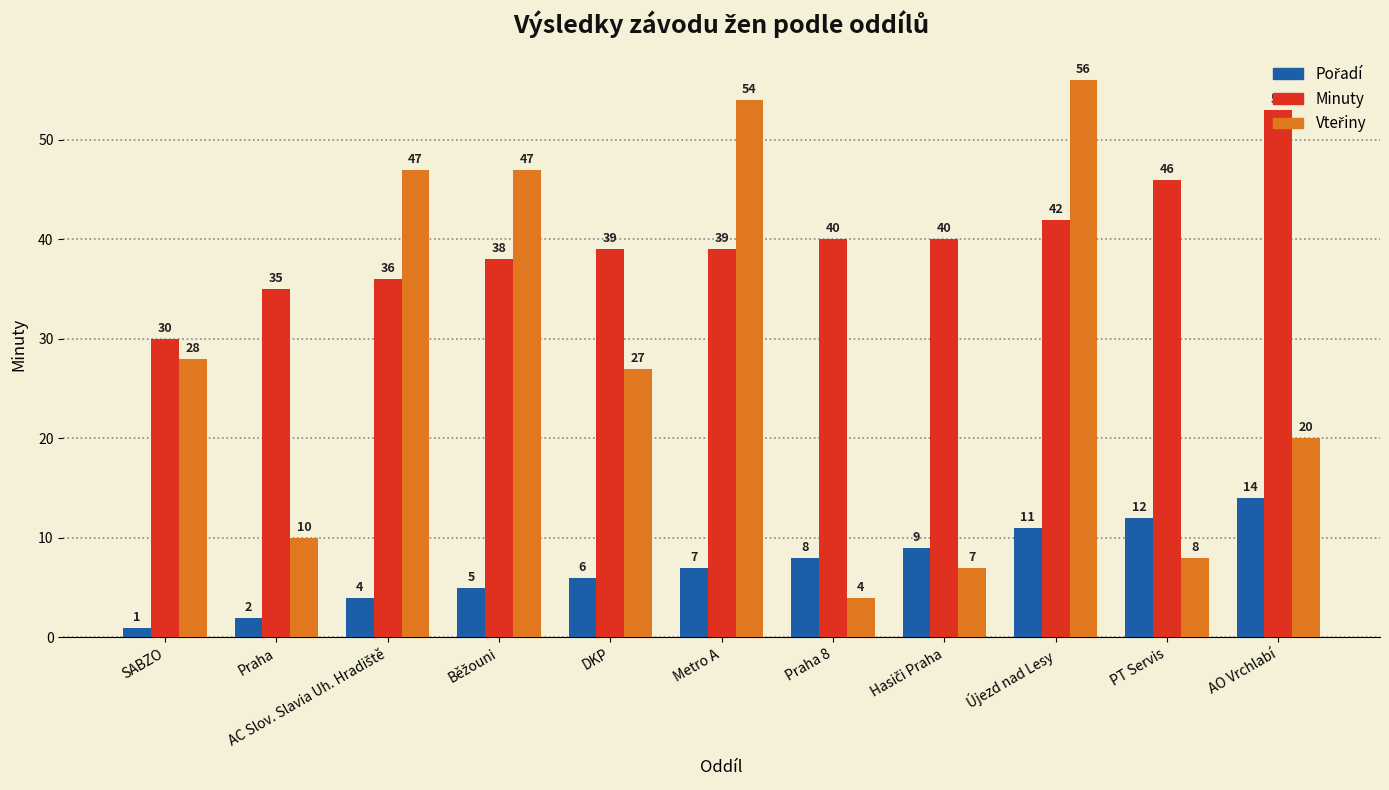

What is the difference between the highest and lowest values at AO Vrchlabí?

39